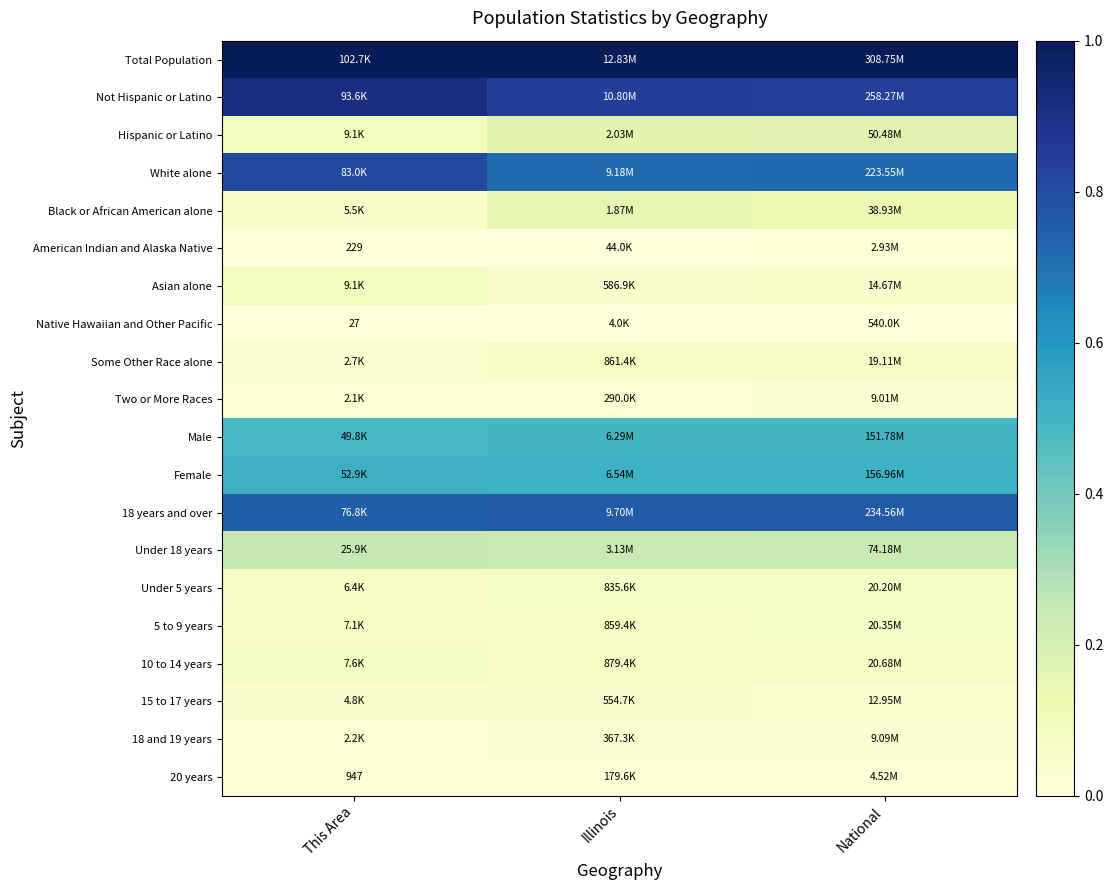

What is the minimum value for Under 18 years?

0.2